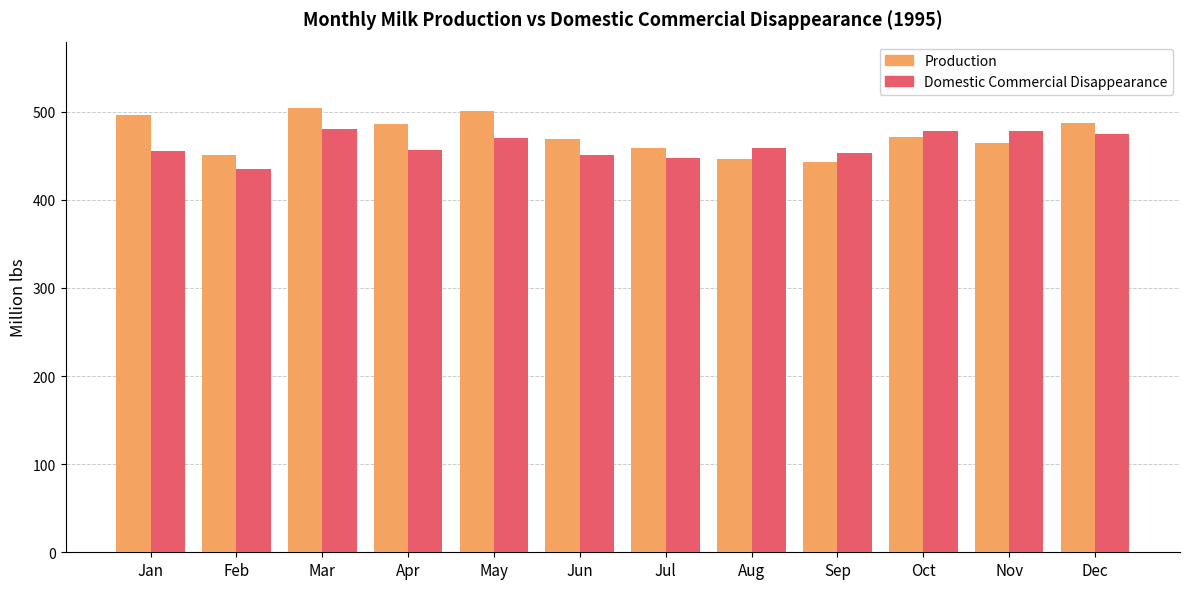

Rank the series by their maximum value, from highest to lowest.

Production, Domestic Commercial Disappearance